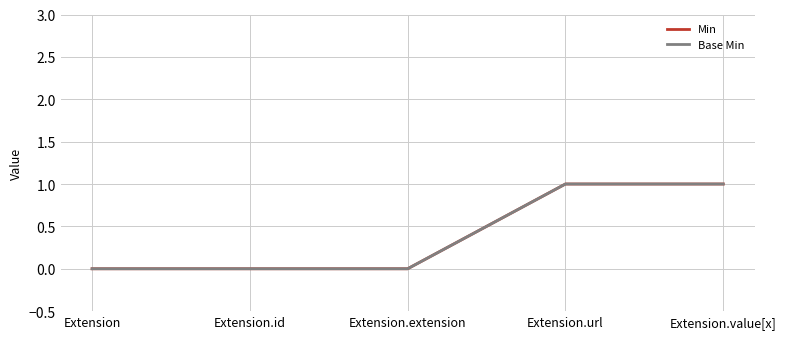

True or false: Base Min and Min intersect in this chart.

False